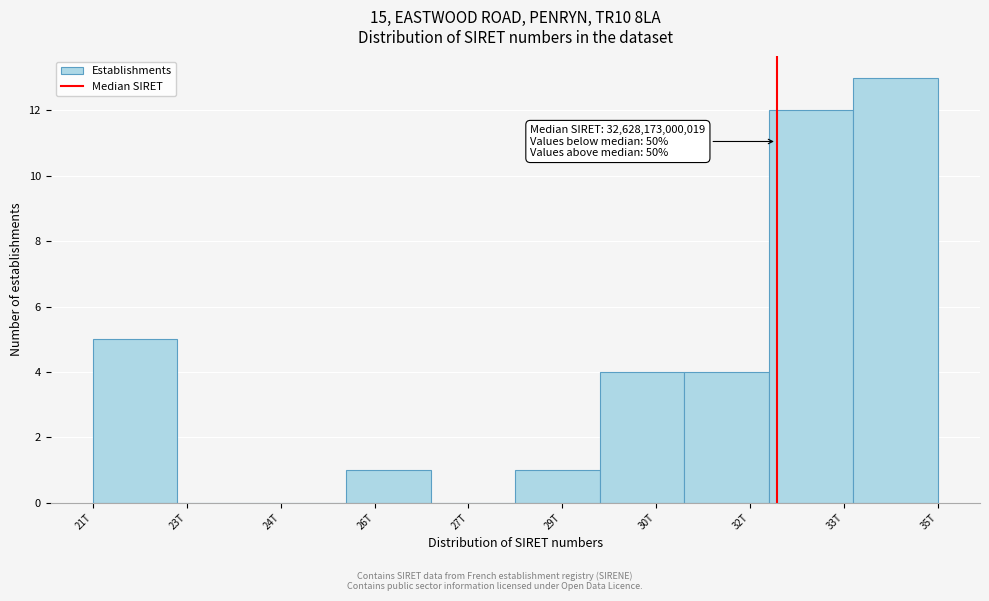

Reading left to right, list all the values displayed in this chart.

21T=5	23T=0	24T=0	26T=1	27T=0	29T=1	30T=4	32T=4	33T=12	35T=13